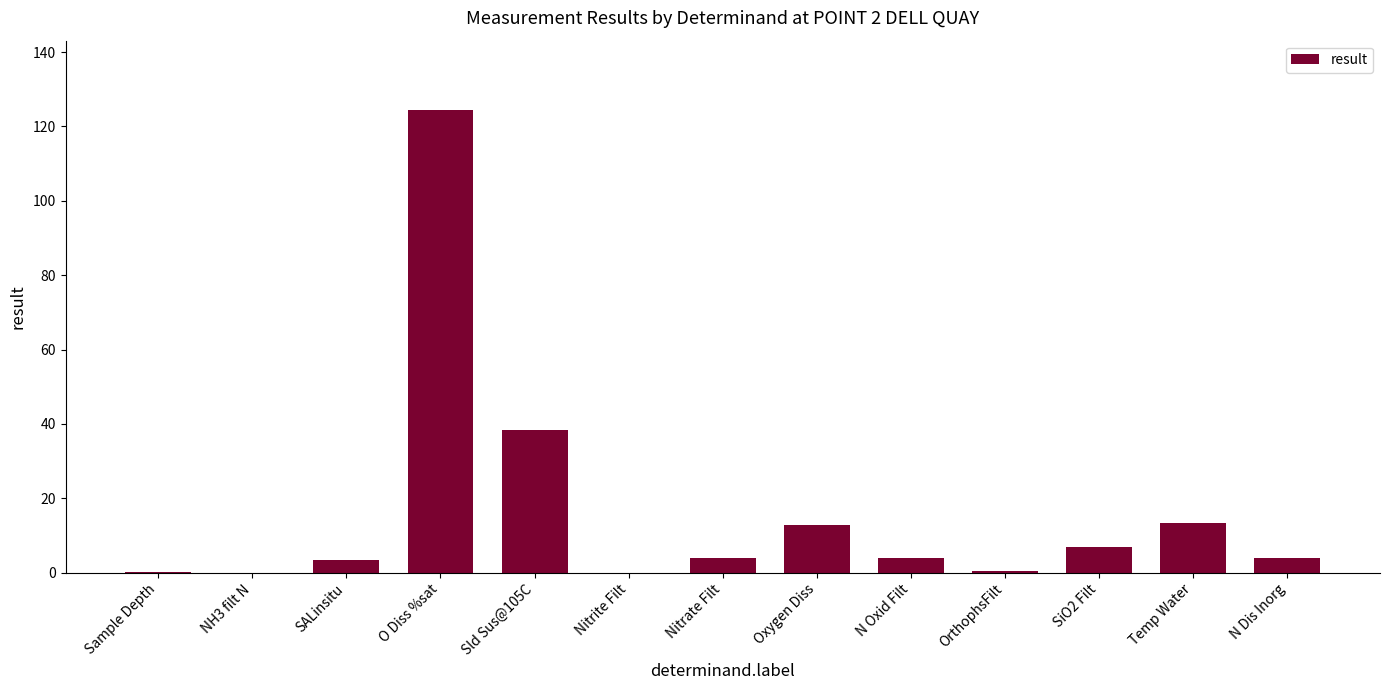

The value at N Dis Inorg is 4.0. True or false?

True